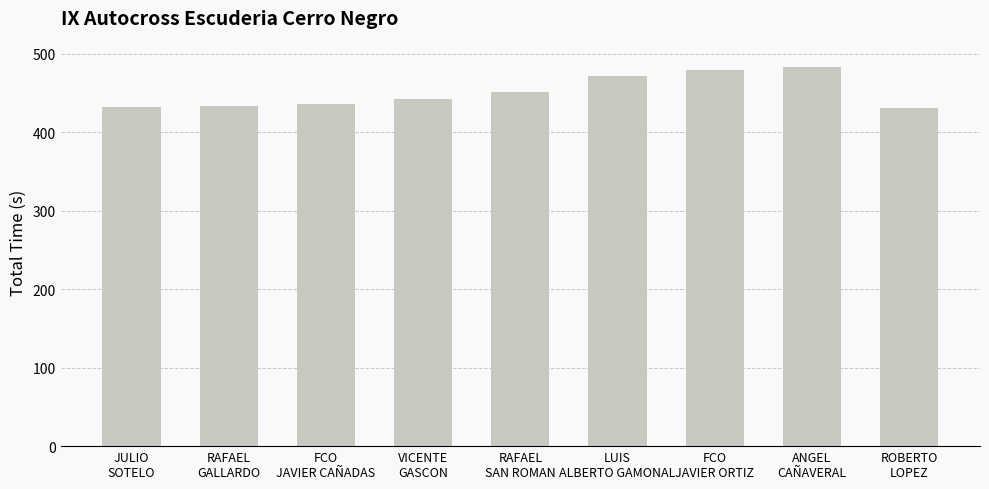

What is the value of the 5th bar from the left?

450.8